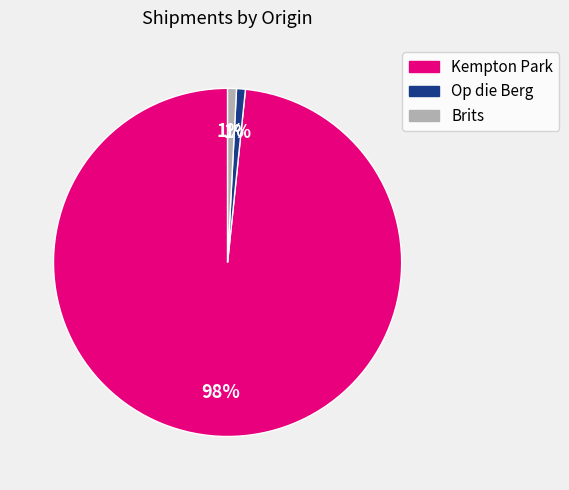

Is there any slice that represents more than half of the pie?

Yes